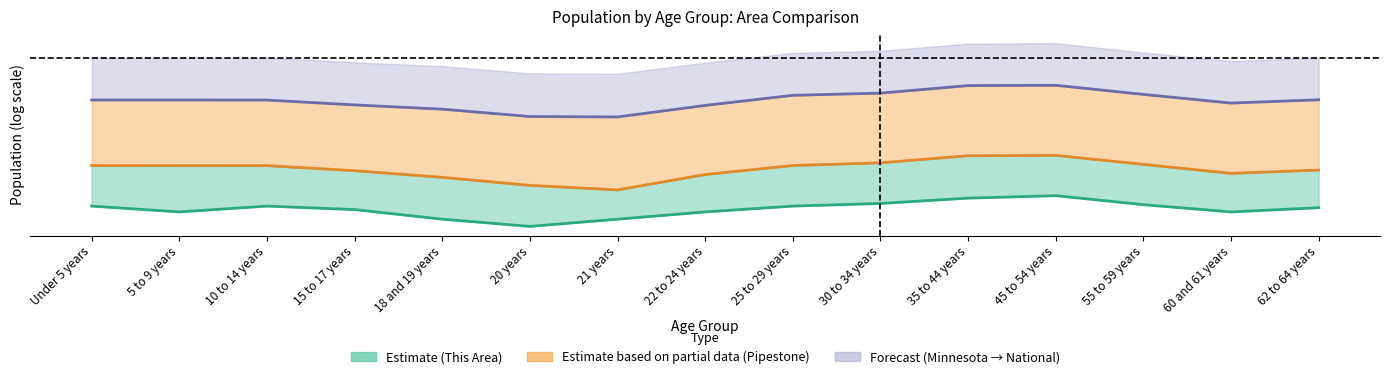

How many series are shown in this chart?

3